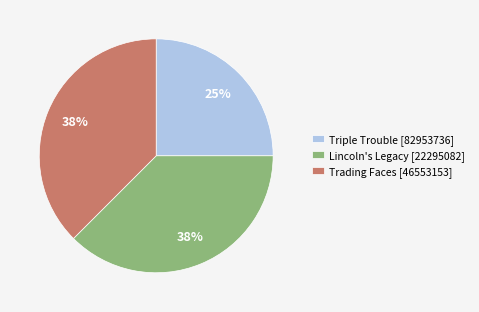

To the nearest percent, what is the combined percentage of Trading Faces [46553153] and Lincoln's Legacy [22295082]?

75%